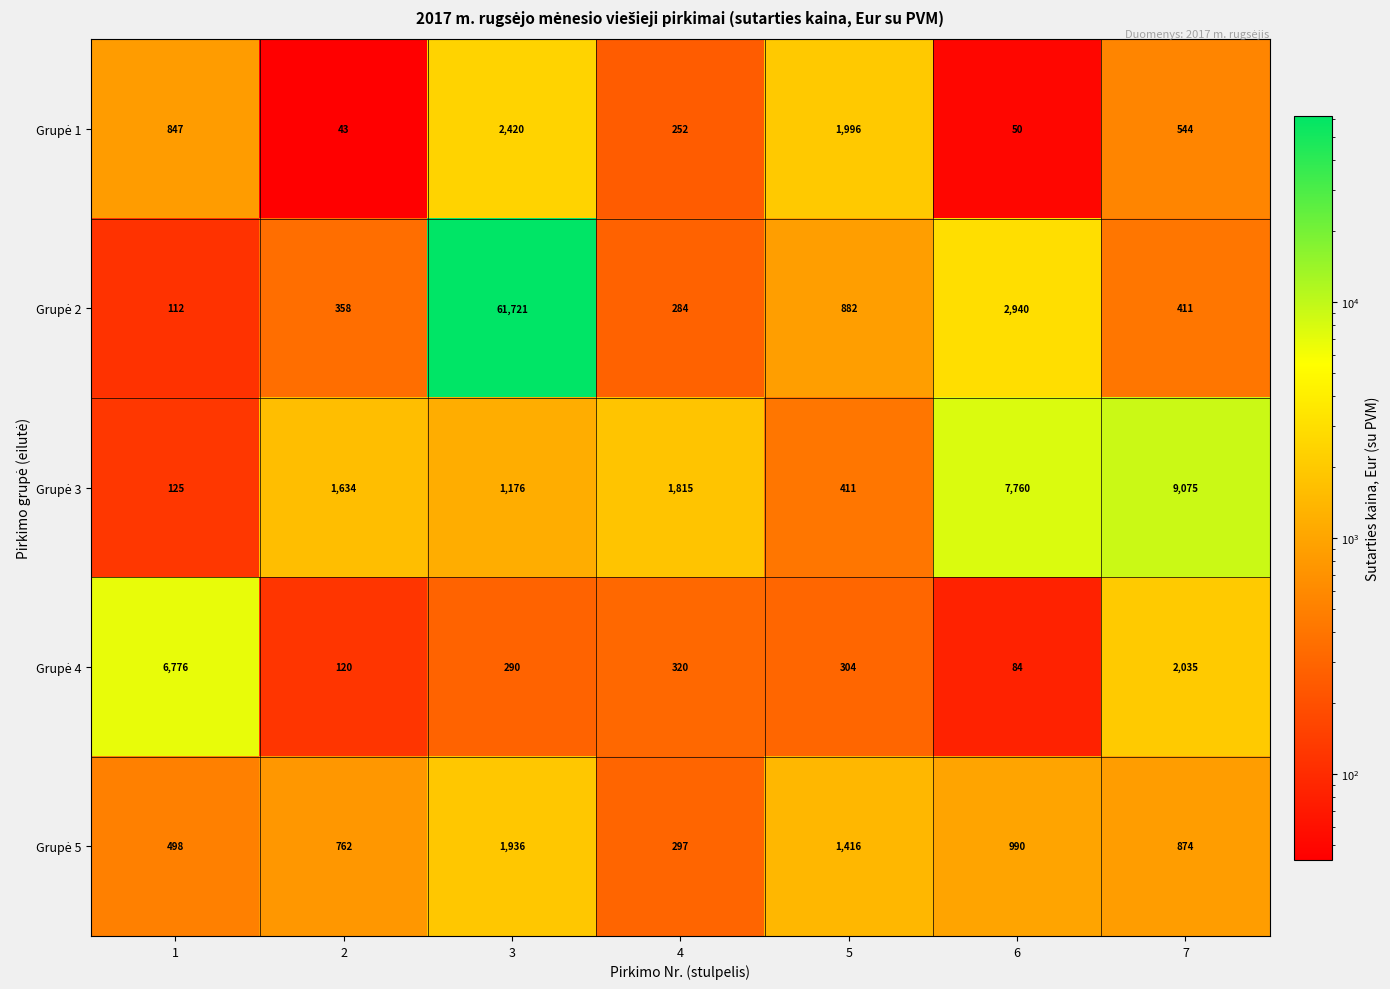

At which category is the sum across all series the highest?

3